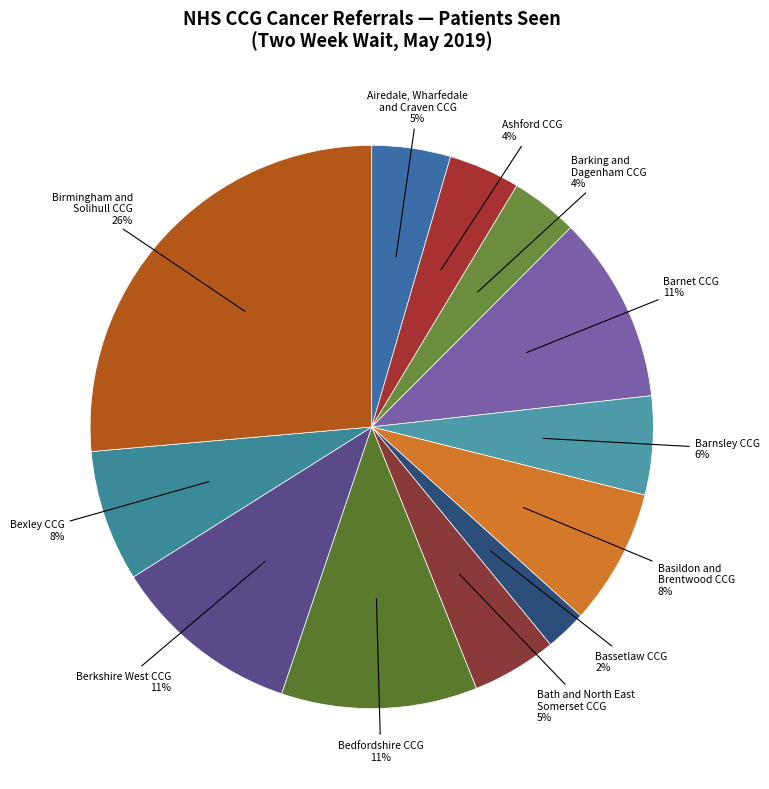

The Basildon and Brentwood CCG slice represents 8% of the pie. True or false?

True